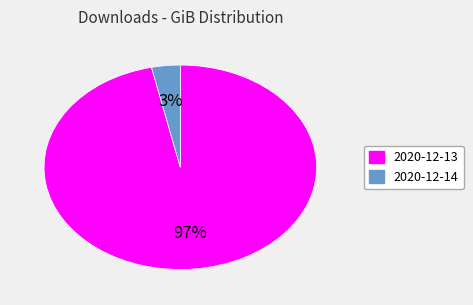

Which slice represents more than half of the pie?

2020-12-13